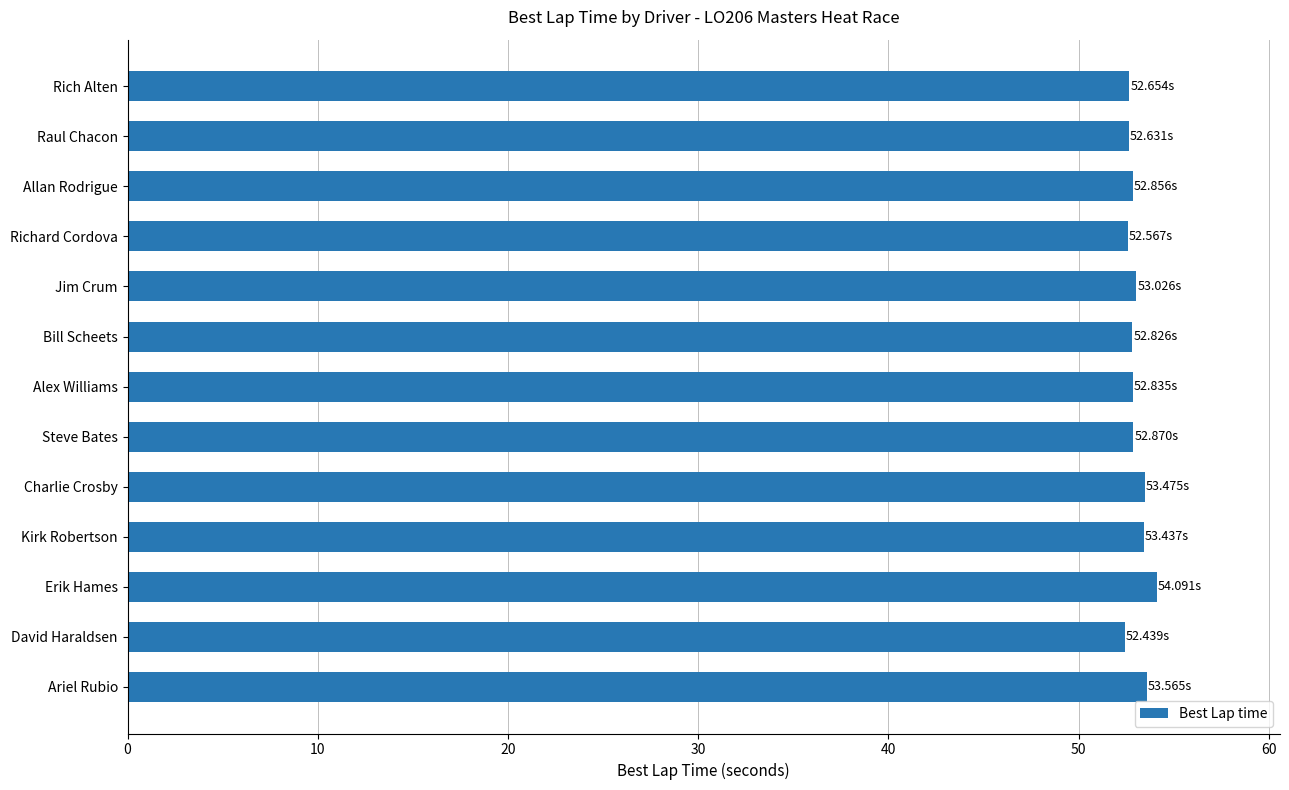

What is the label of the 5th bar from the top?

Jim Crum